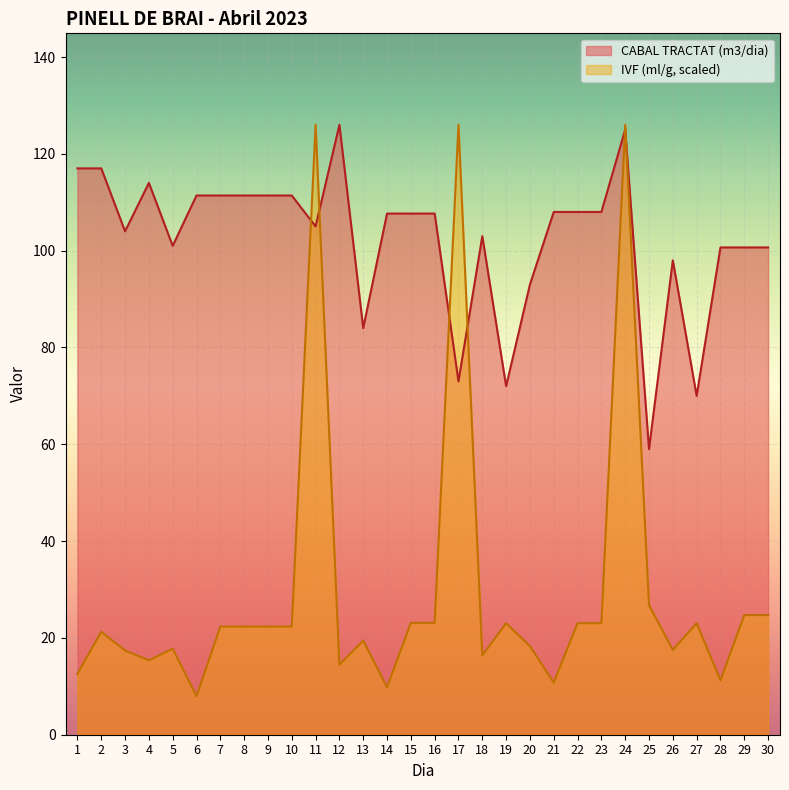

Rank the series by their average value, from highest to lowest.

CABAL TRACTAT (m3/dia), IVF (ml/g, scaled)